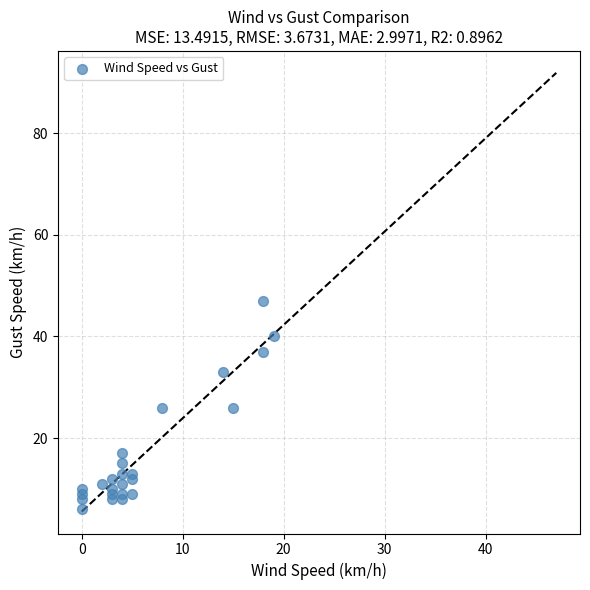

What is the range of X values (max minus min)?

19